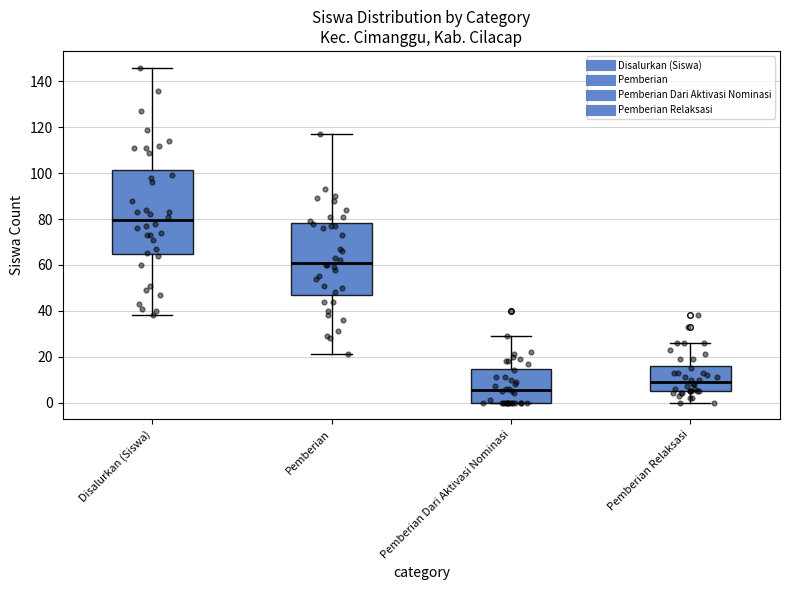

Reading left to right, transcribe this box plot: for each box, give where its median line is, the range the box spans, and where its two whiskers end, as read against the y-axis. The values are not printed on the chart, so give them approximately, as read against the axis.

Disalurkan (Siswa): median 80, box 64 to 102, whiskers 38 to 146
Pemberian: median 62, box 48 to 78, whiskers 22 to 118
Pemberian Dari Aktivasi Nominasi: median 6, box 0 to 14, whiskers 0 to 30
Pemberian Relaksasi: median 10, box 6 to 16, whiskers 0 to 26